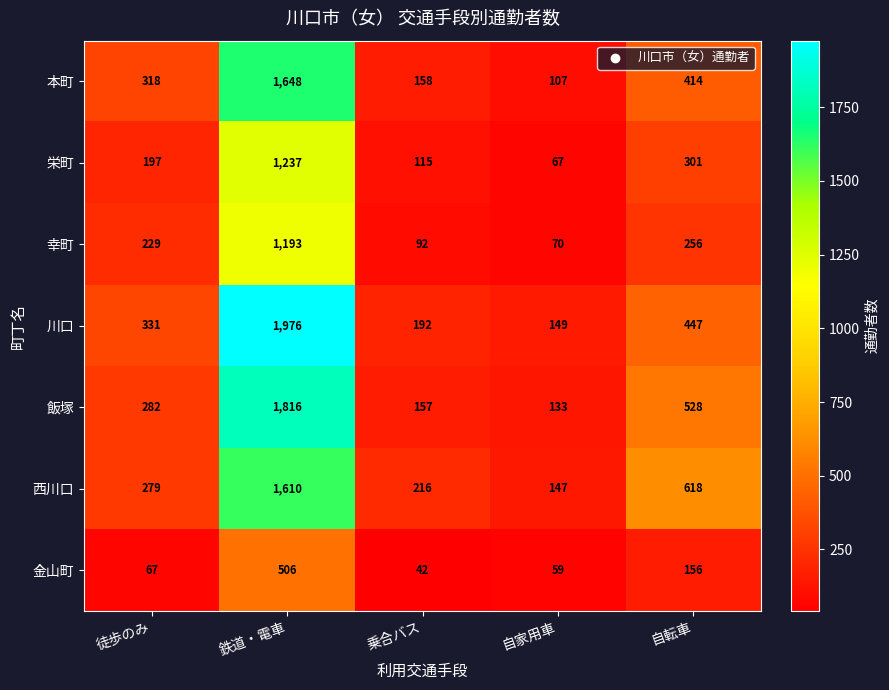

Between 徒歩のみ and 自転車, which series saw the biggest shift?

西川口